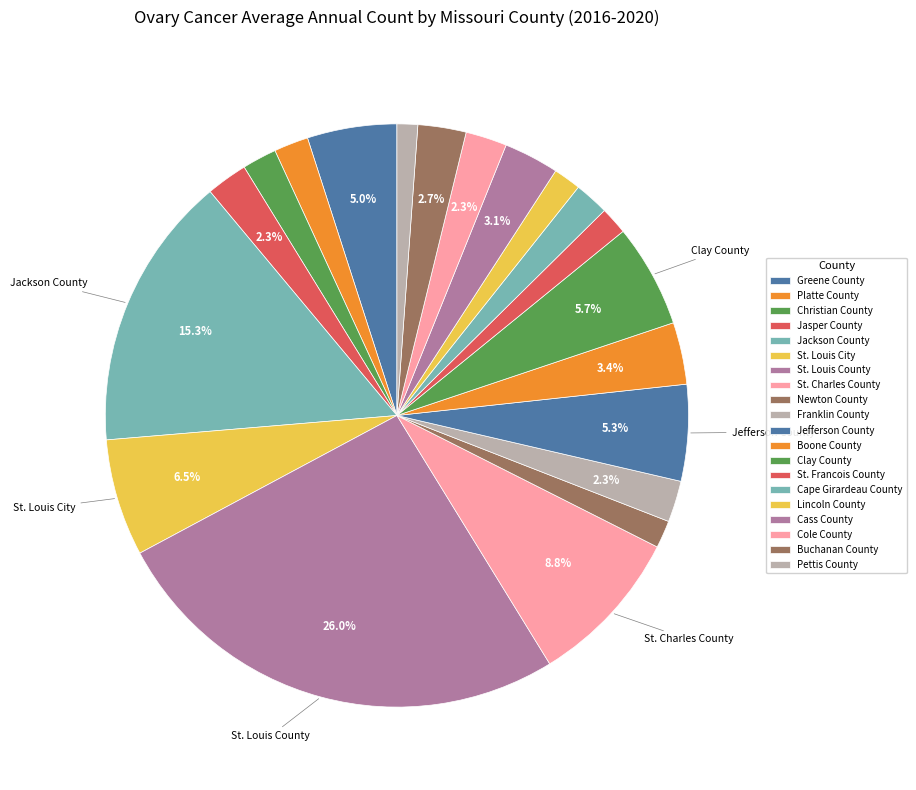

How many segments does this pie chart have?

20